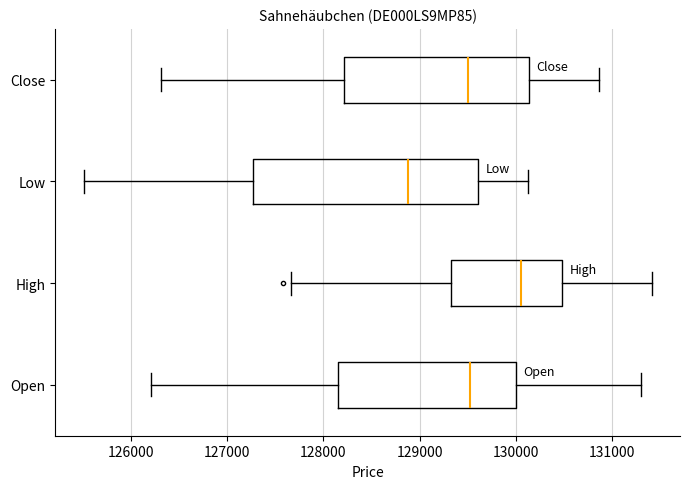

Comparing the boxes themselves (not the whiskers), which one is the widest?

Low